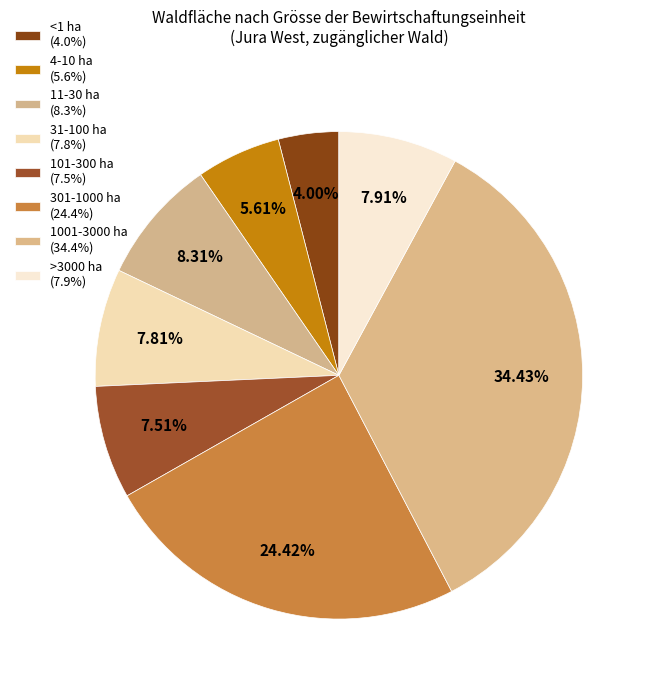

Which category has the smallest portion of the pie?

<1 ha